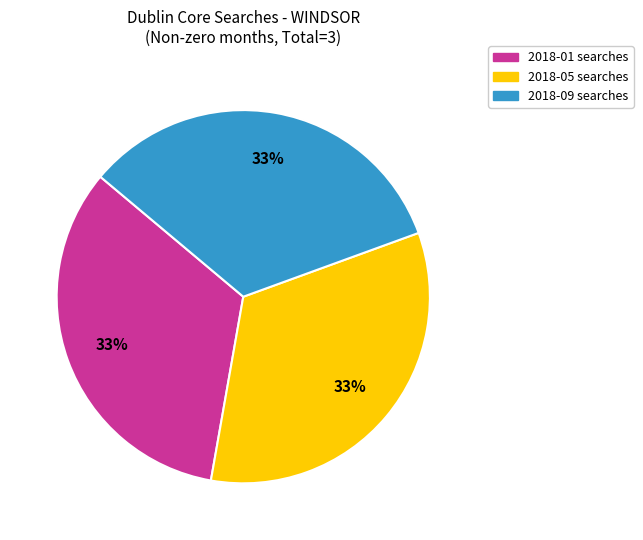

To the nearest percent, what is the average slice percentage?

33%